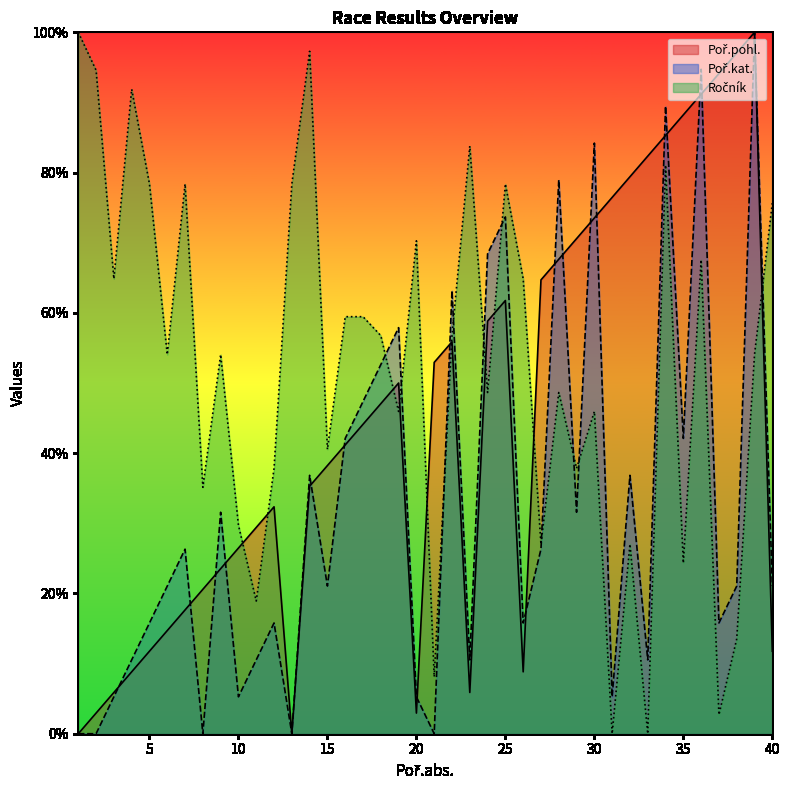

List the series in order of their overall mean, lowest first.

Poř.kat., Poř.pohl., Ročník